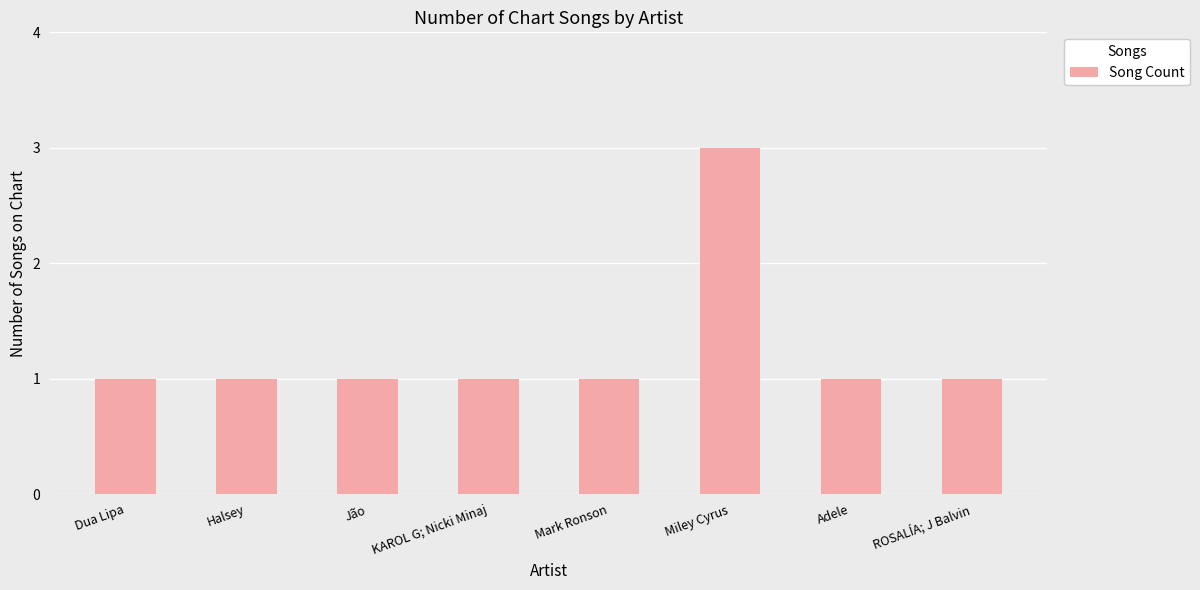

At which category does the chart reach its peak across all series?

Miley Cyrus